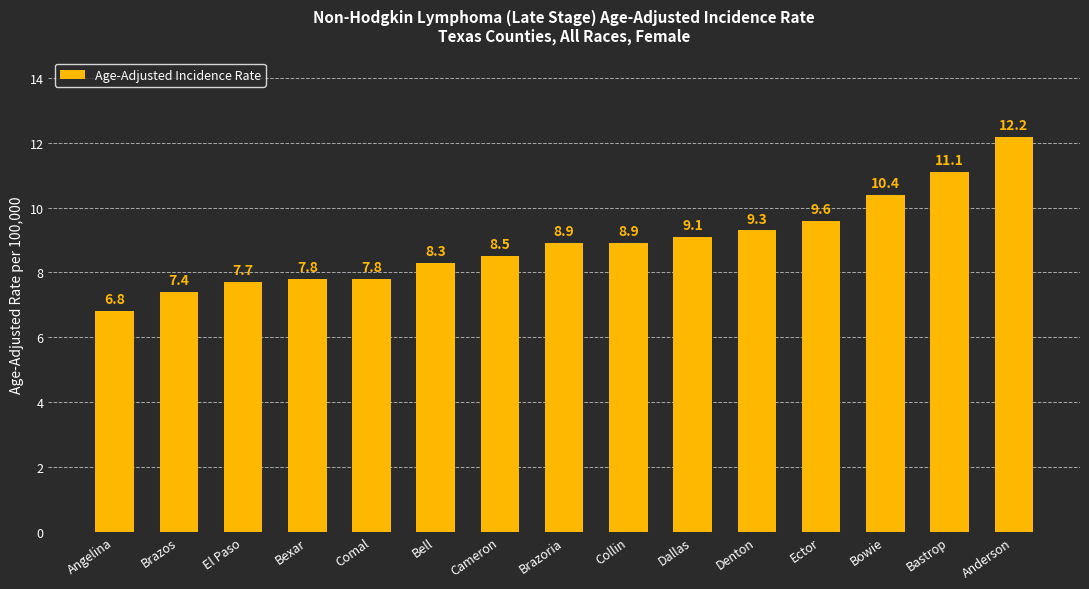

Reading right to left, list all the values displayed in this chart.

Anderson=12.2	Bastrop=11.1	Bowie=10.4	Ector=9.6	Denton=9.3	Dallas=9.1	Collin=8.9	Brazoria=8.9	Cameron=8.5	Bell=8.3	Comal=7.8	Bexar=7.8	El Paso=7.7	Brazos=7.4	Angelina=6.8